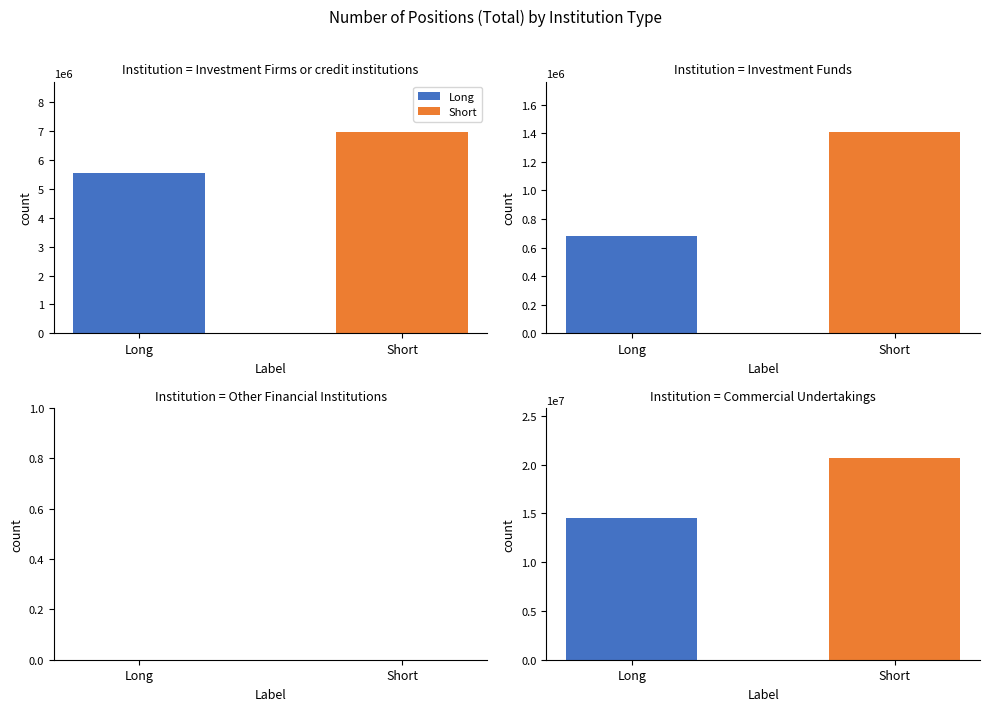

How many data points in Long are above 5560880?

1